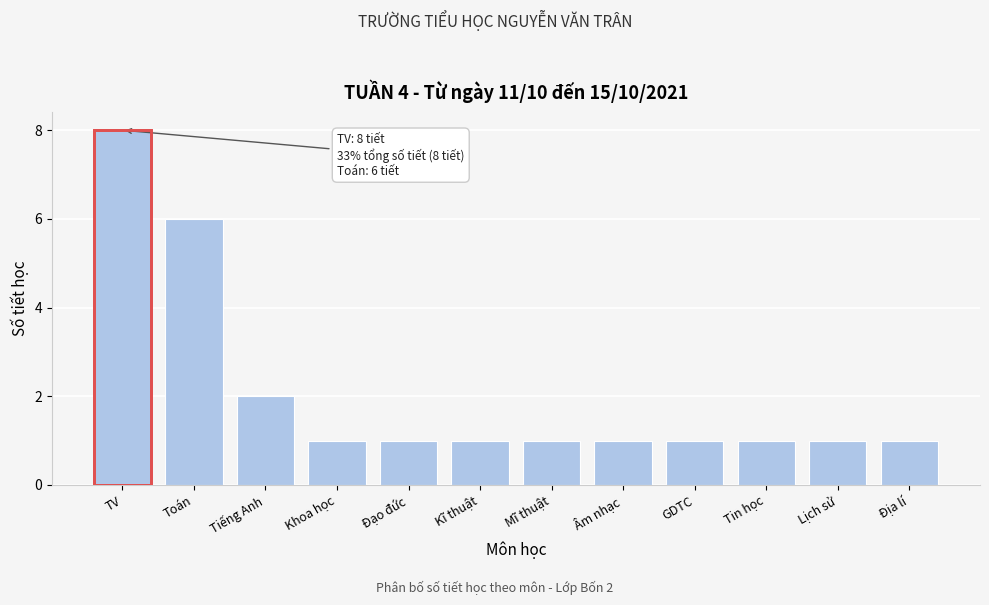

Reading left to right, extract all data points from this chart.

8	6	2	1	1	1	1	1	1	1	1	1